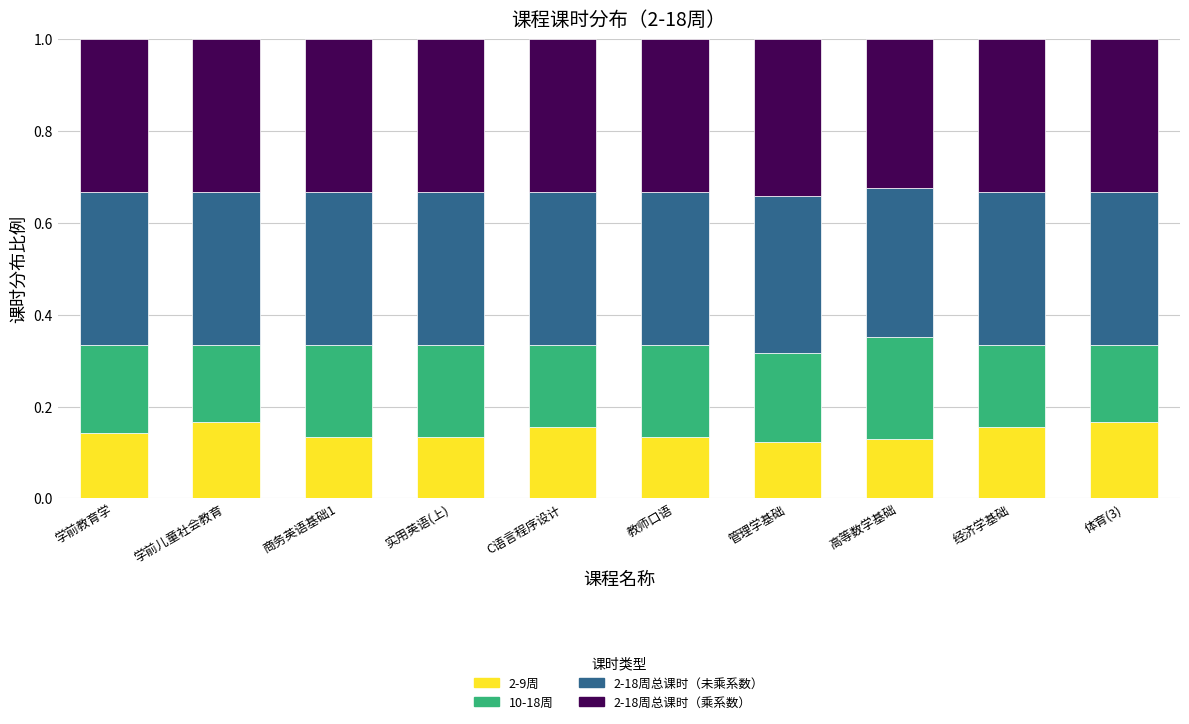

Count the 2-9周 values in the range 0 to 1.

10